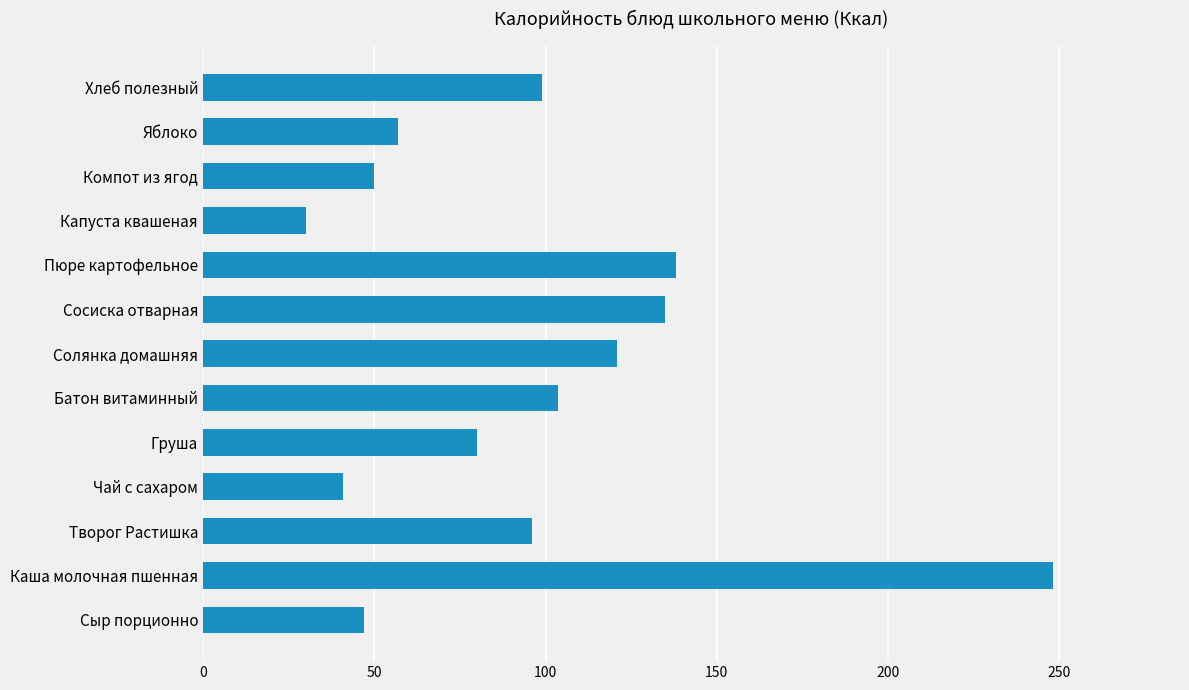

Are the bars grouped side by side (vs. stacked)?

No